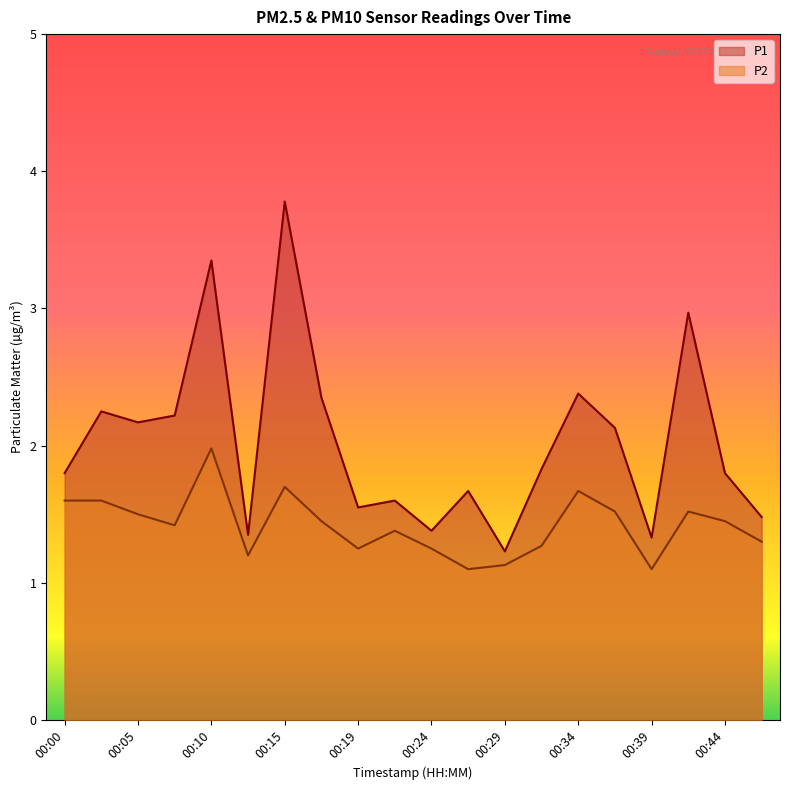

At 00:10, list the series in order from largest to smallest.

P1, P2